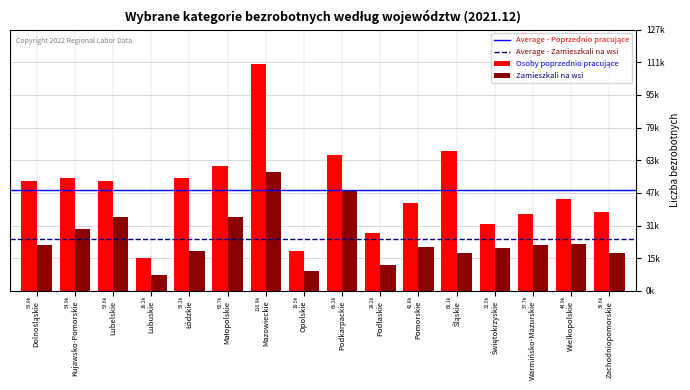

Are the bars grouped side by side (vs. stacked)?

Yes